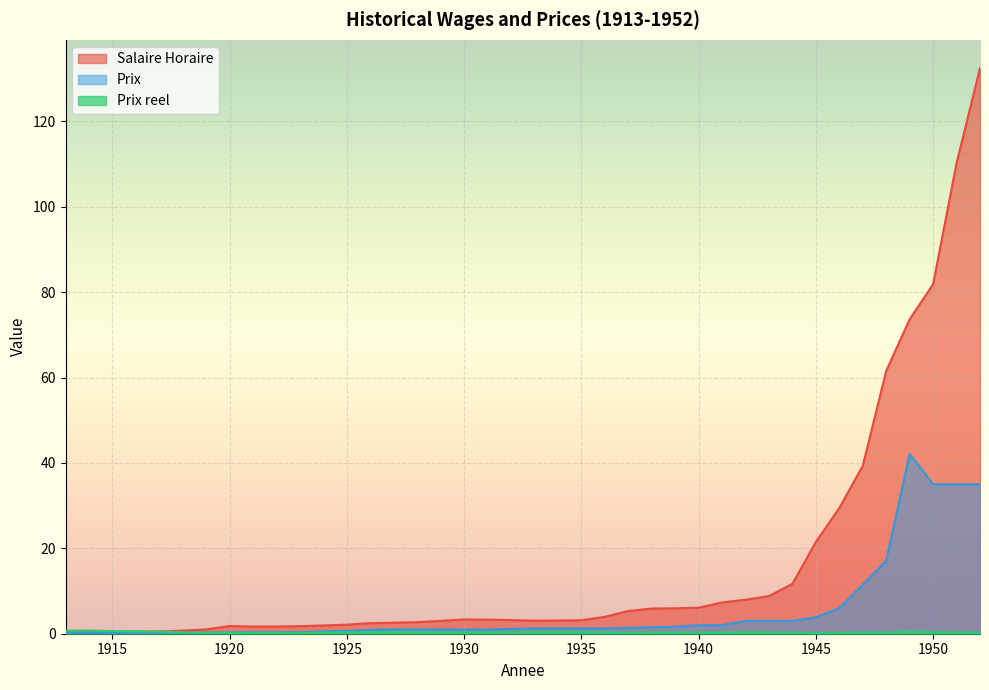

What are all the series names shown in the legend?

Salaire Horaire, Prix, Prix reel